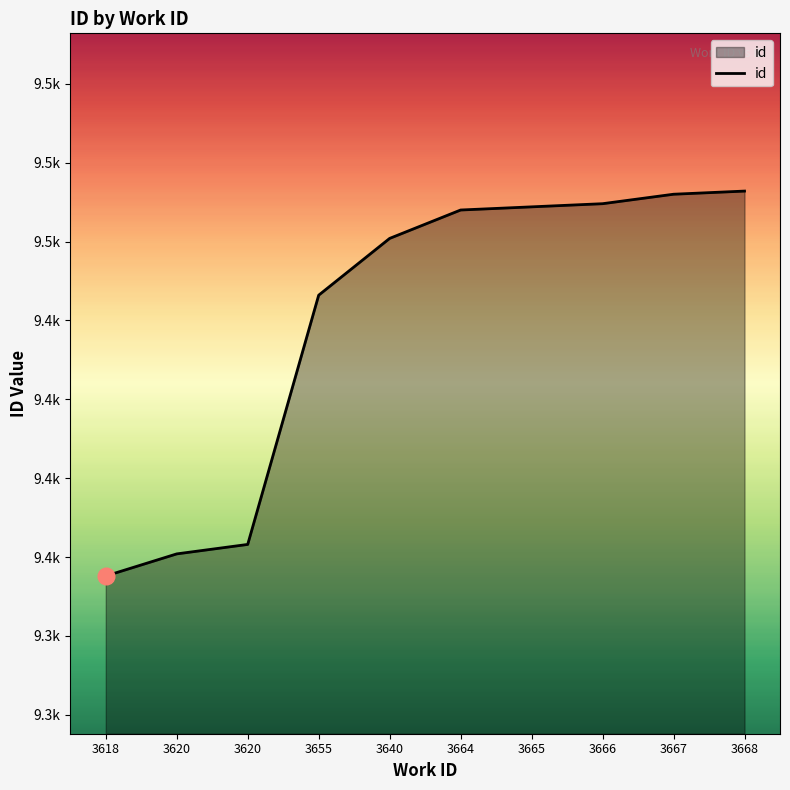

Rank the categories by value from highest to lowest.

3668, 3667, 3666, 3665, 3664, 3640, 3655, 3620, 3620, 3618